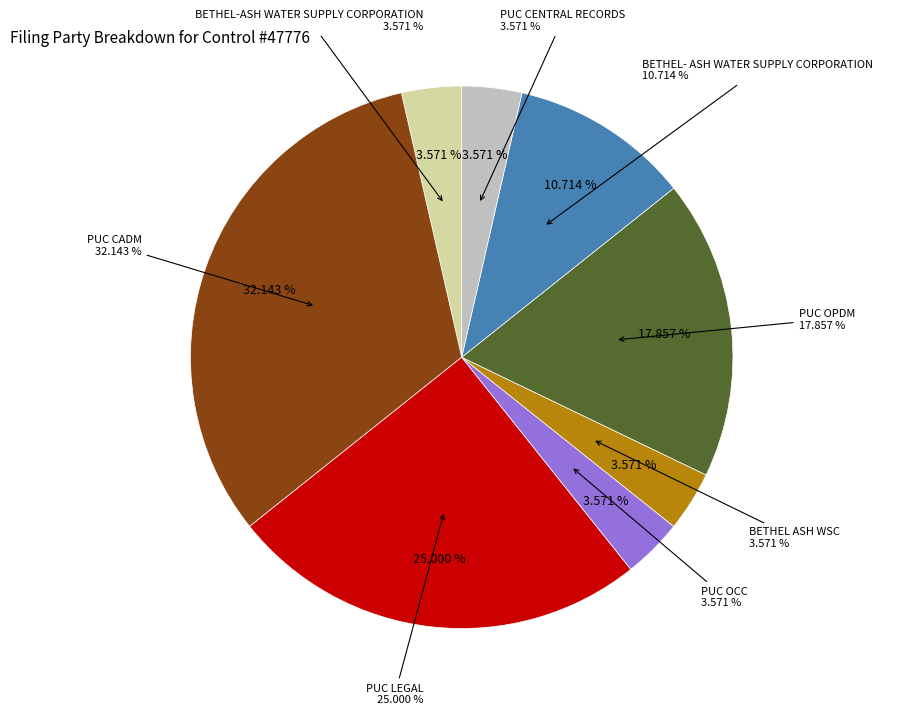

What is the total percentage of PUC OPDM and PUC OCC?

21.4%